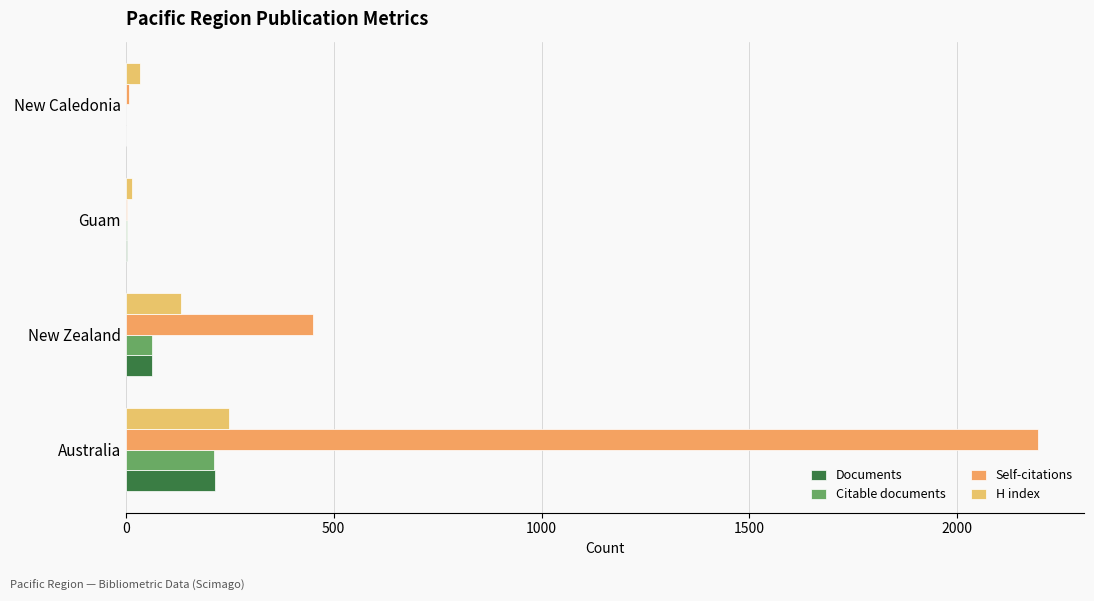

Which series has the largest range (max minus min)?

Self-citations